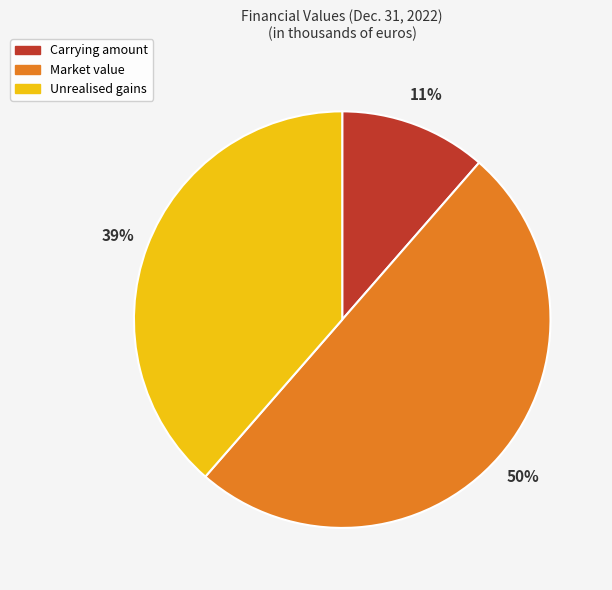

To the nearest percent, what percentage of the pie is Market value?

50%